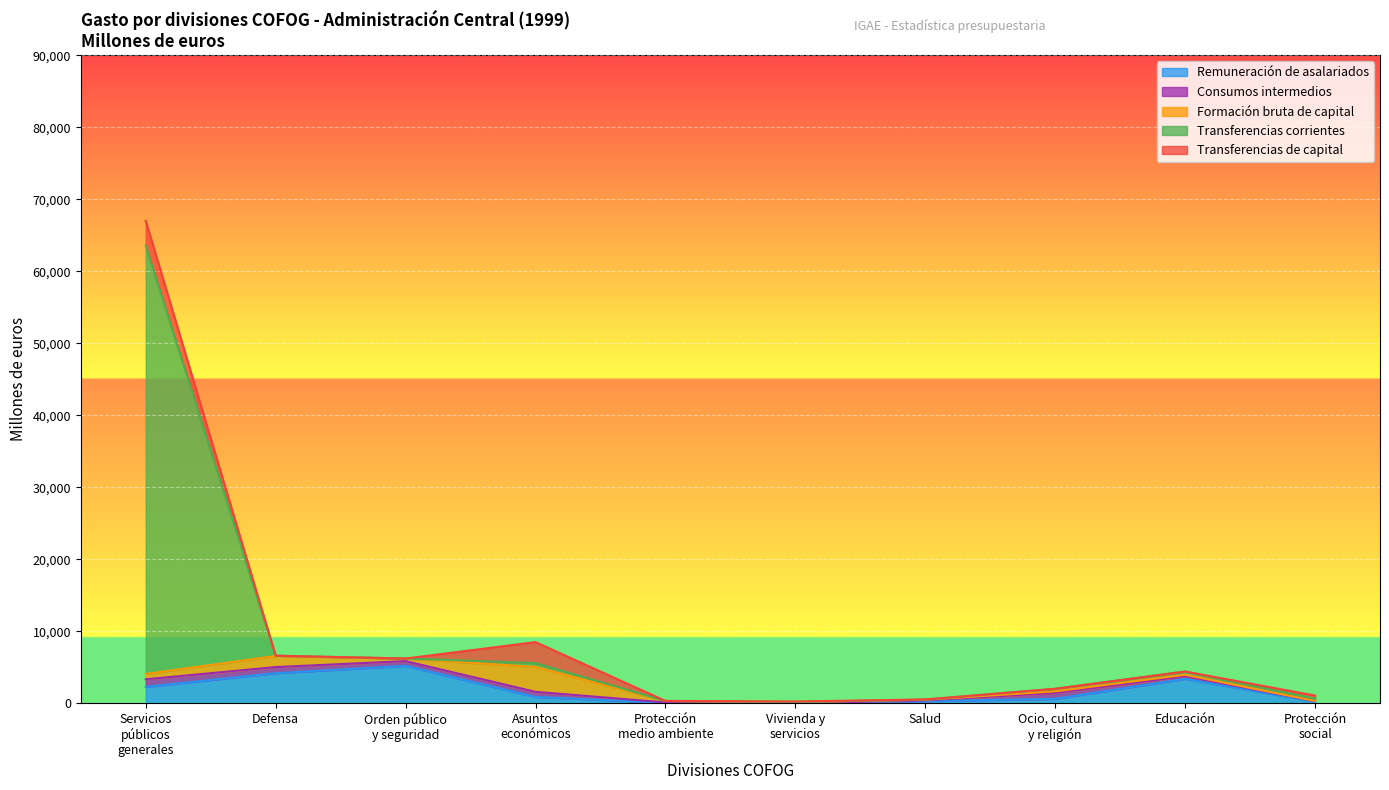

The Orden público y seguridad series shows 221 at P.5. True or false?

False